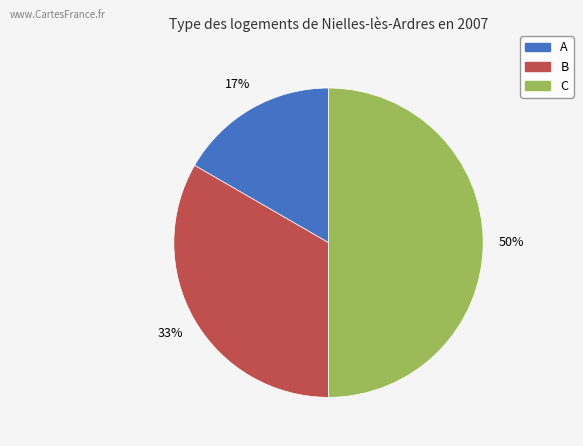

Between B and A, which is larger?

B